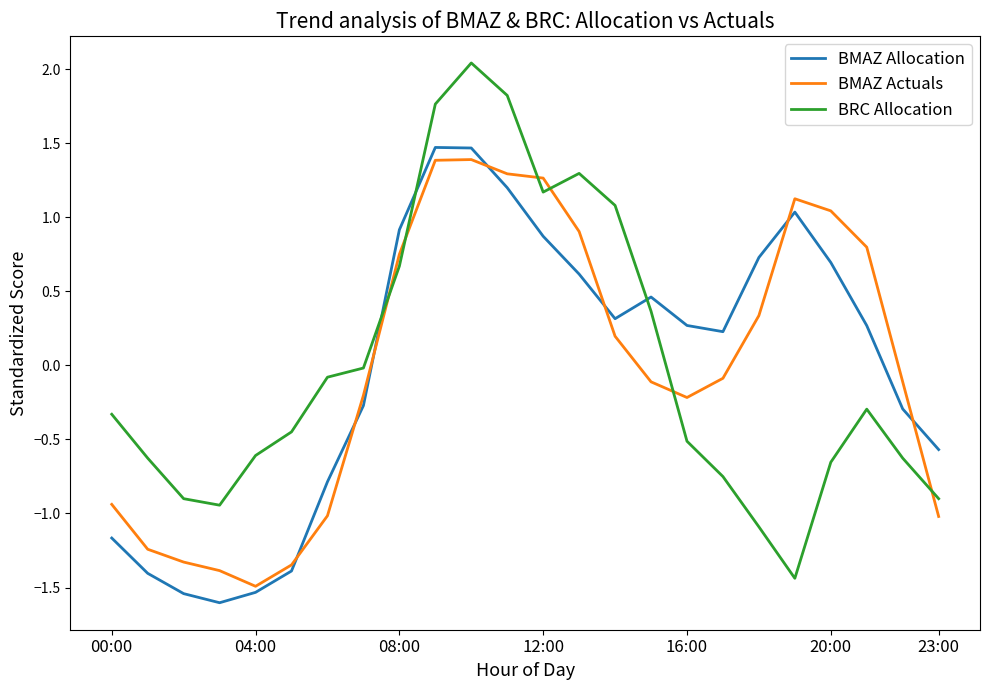

Which series has the widest spread of values?

BRC Allocation